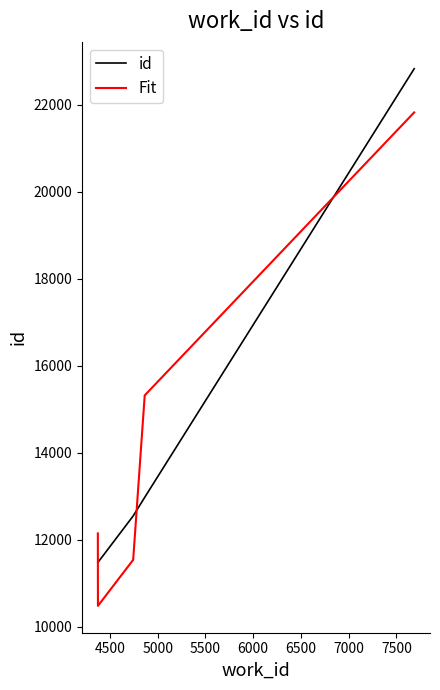

What is the maximum value for Fit?

21829.0